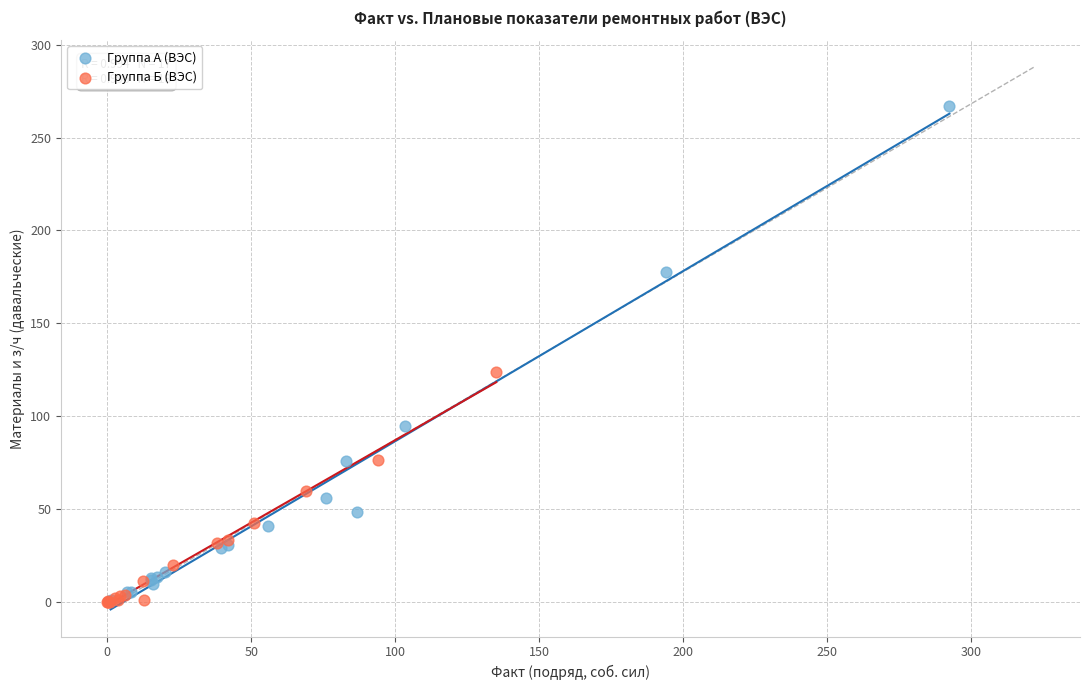

Which series has the largest Y range (max minus min)?

Группа А (ВЭС)